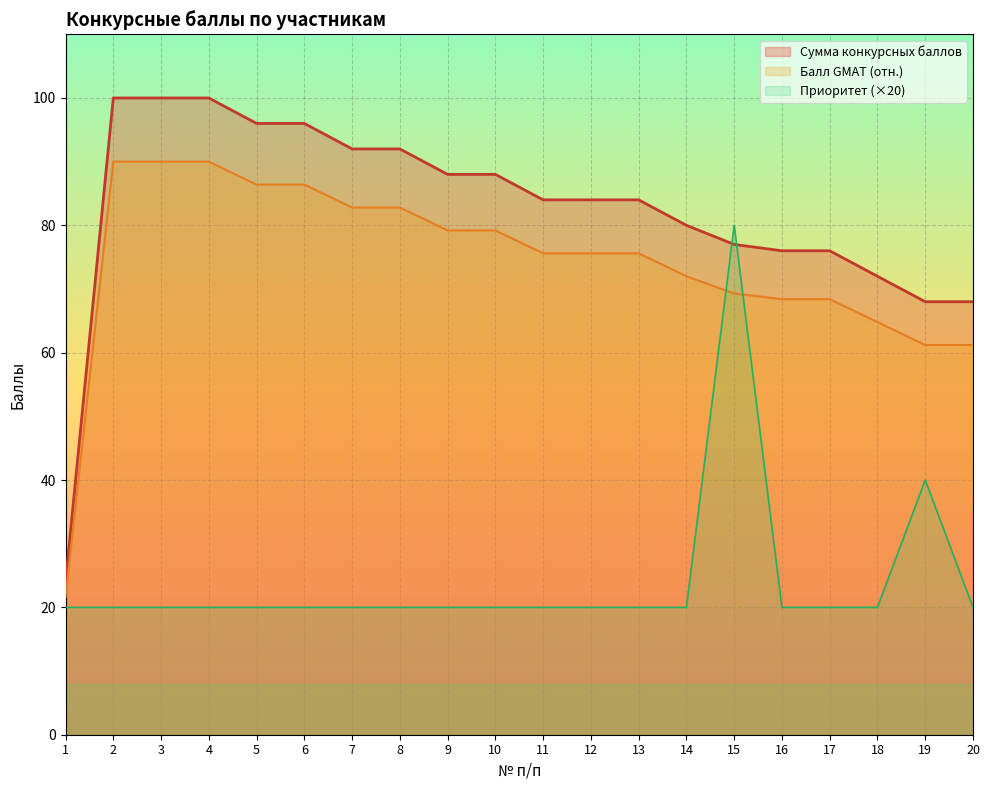

Between 20 and 16, which is larger?

16